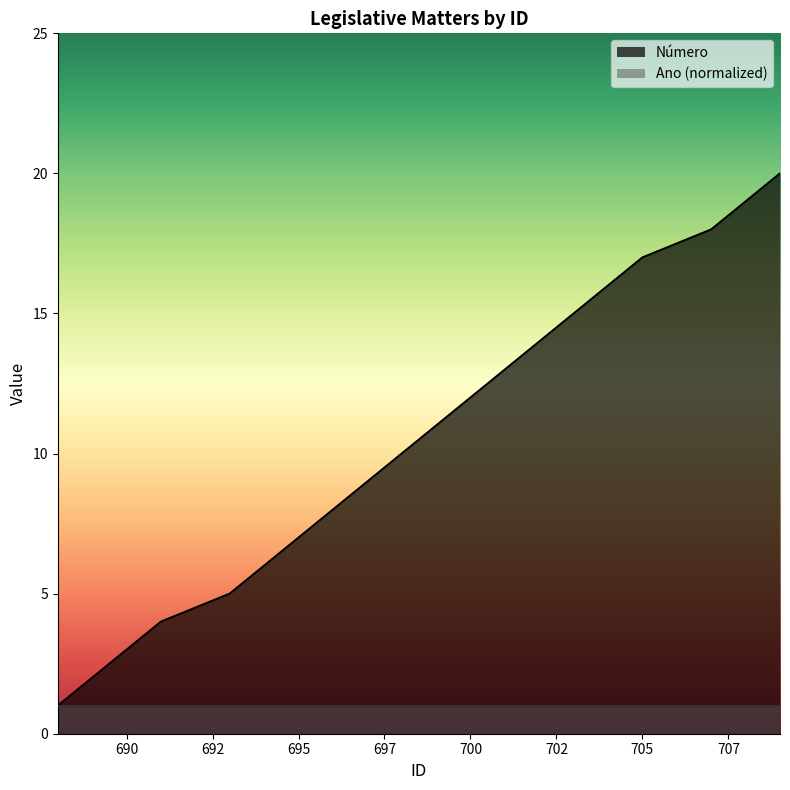

How many data points are above 11?

9